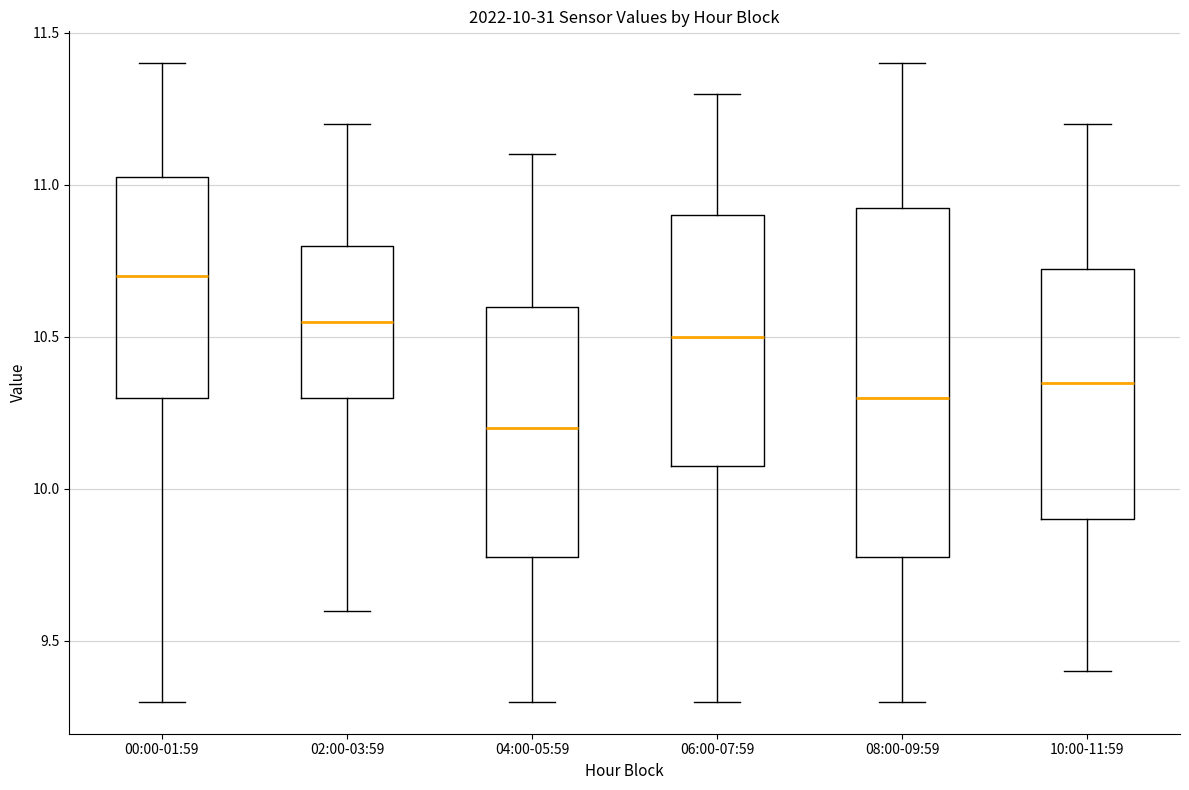

Which box has the lowest median line?

04:00-05:59